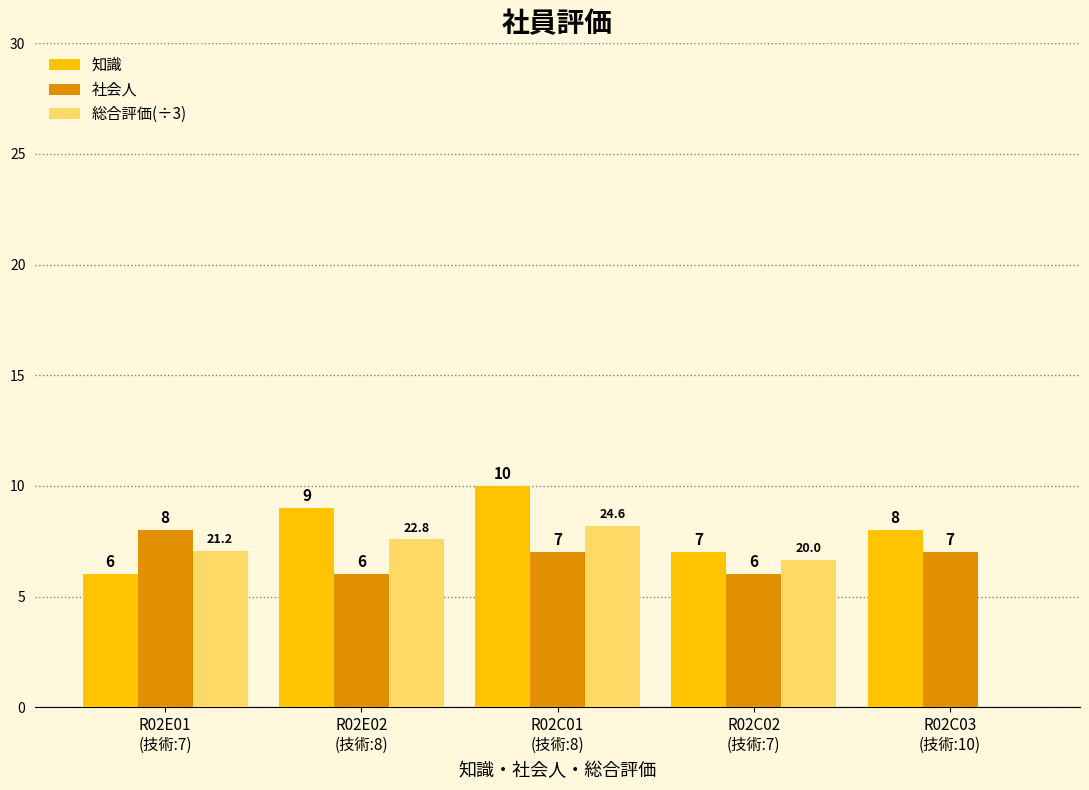

At which category is the sum across all series the highest?

R02C01
(技術:8)